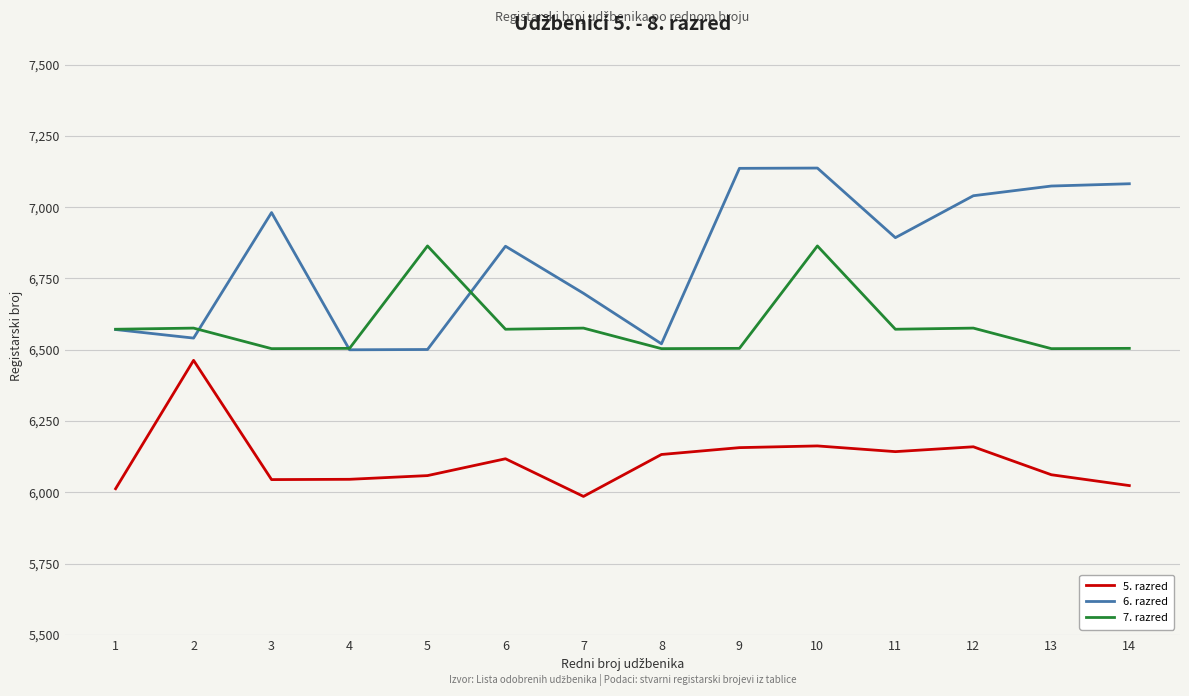

The 6. razred series shows 6981 at 3. True or false?

True